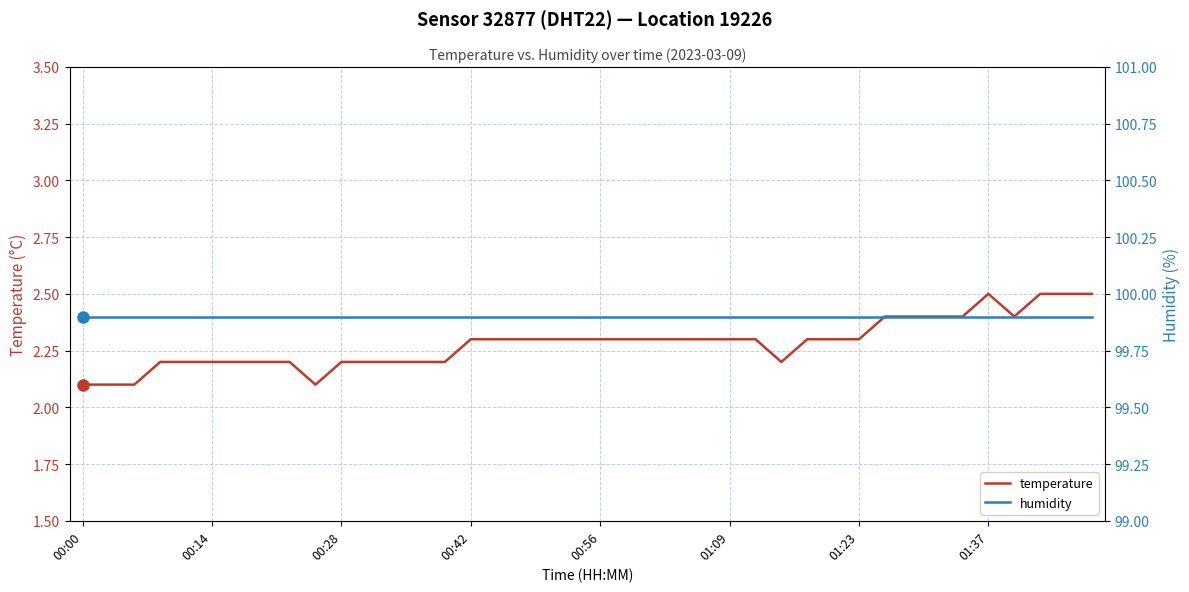

How many lines are shown in the chart?

2